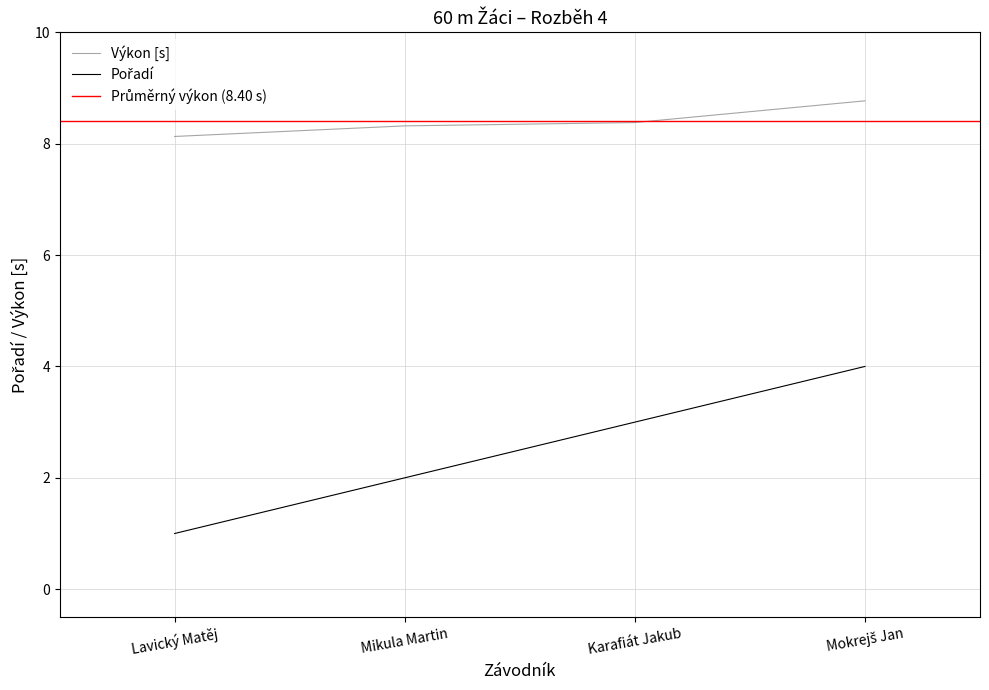

Which series has the largest range (max minus min)?

Pořadí